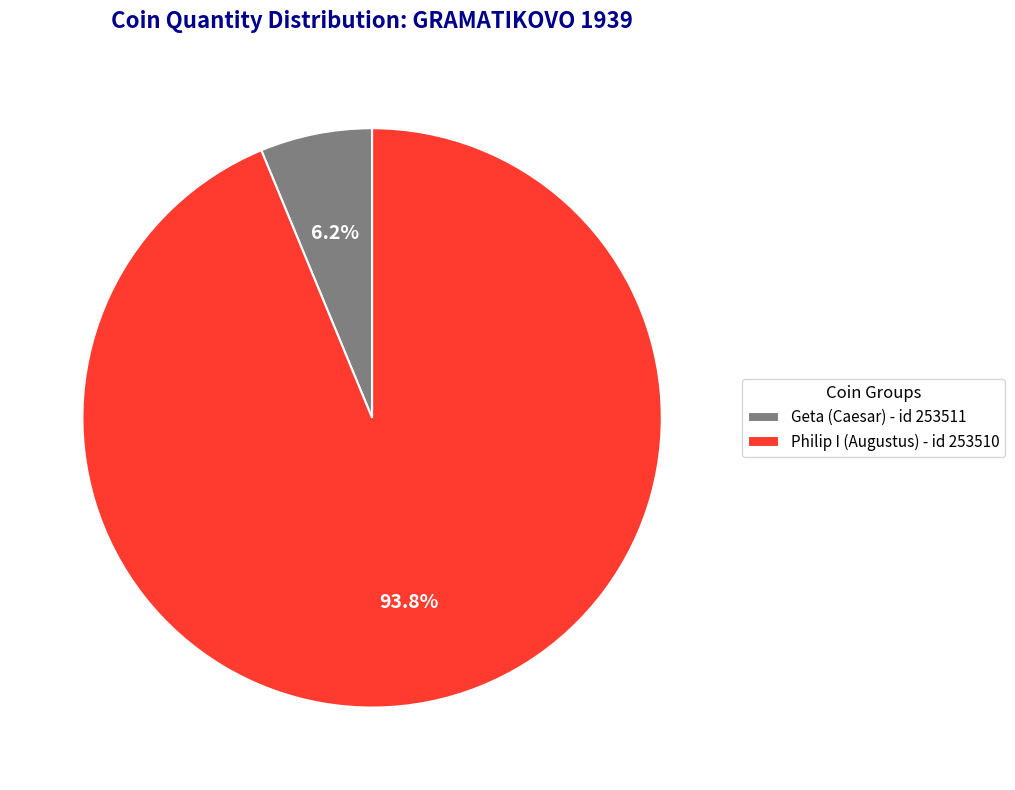

True or false: Geta (Caesar) - id 253511 accounts for 6% of the total.

True